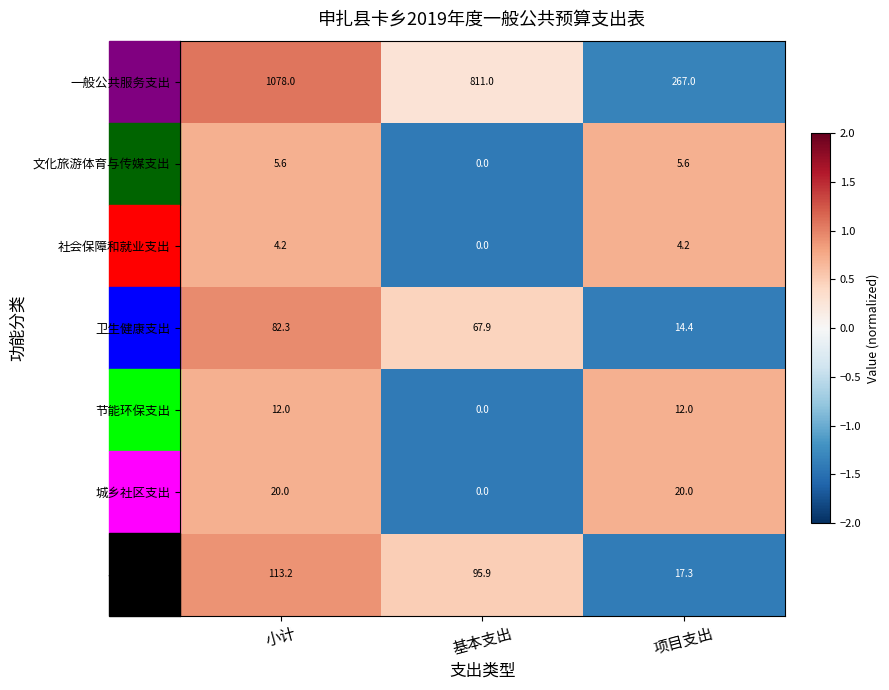

Which series changed the most between 基本支出 and 项目支出?

一般公共服务支出